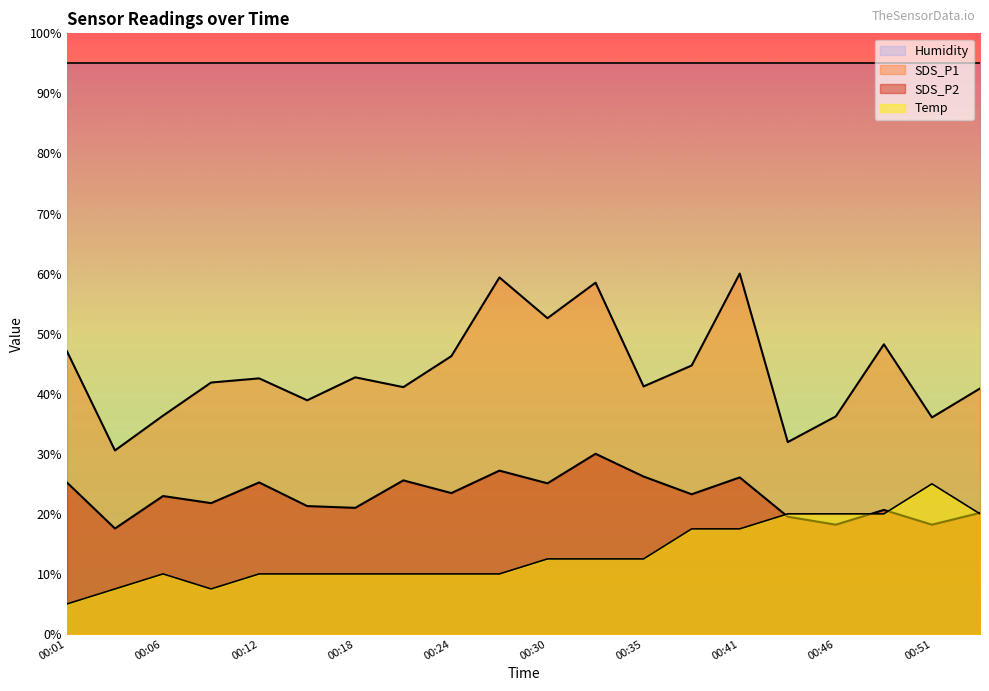

What is the greatest value displayed?

95.0